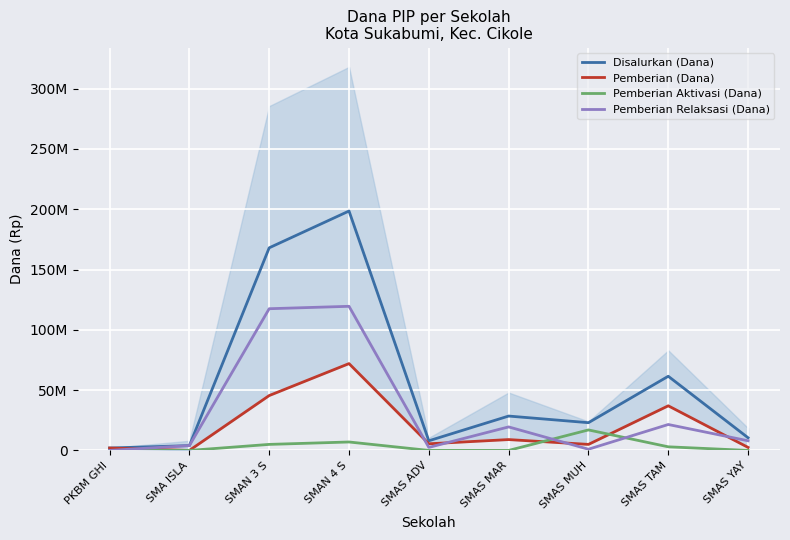

How many interior local peaks does the Pemberian Relaksasi (Dana) series have?

3